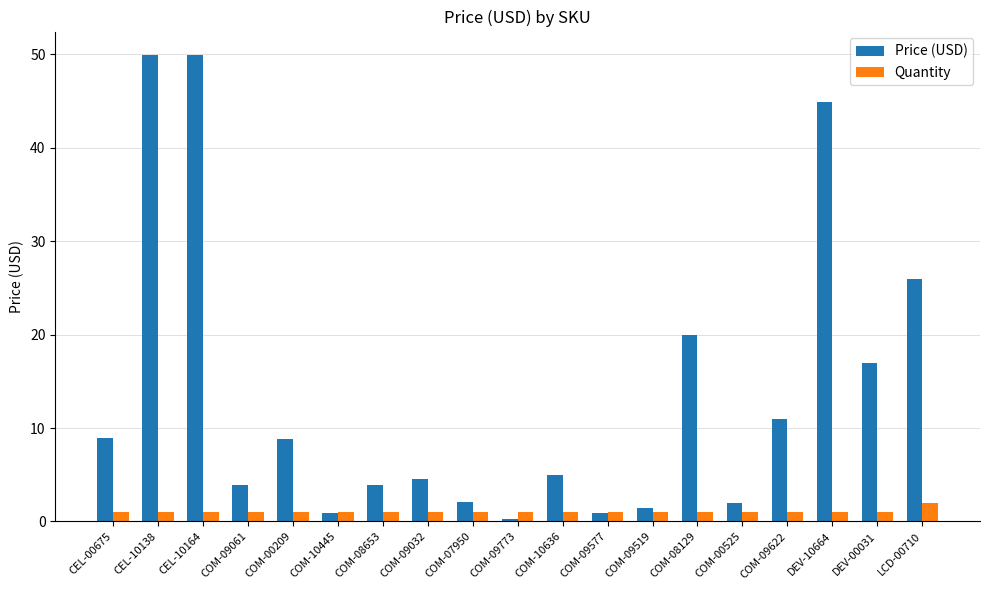

Does the chart contain any negative values?

No